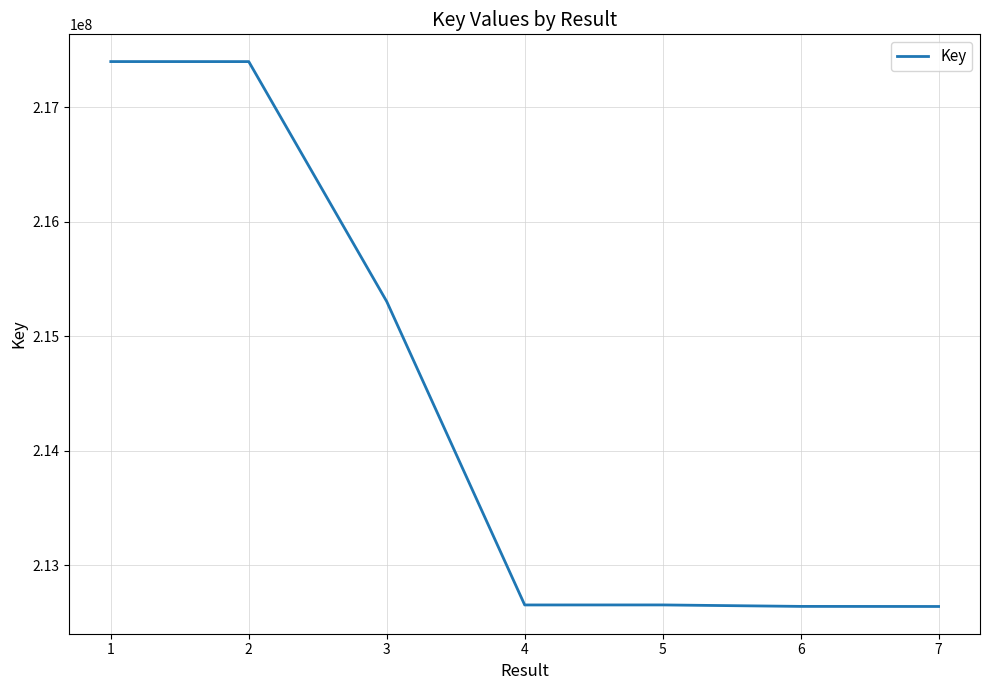

Approximately how many times larger is the value at 6 compared to 1?

1.0